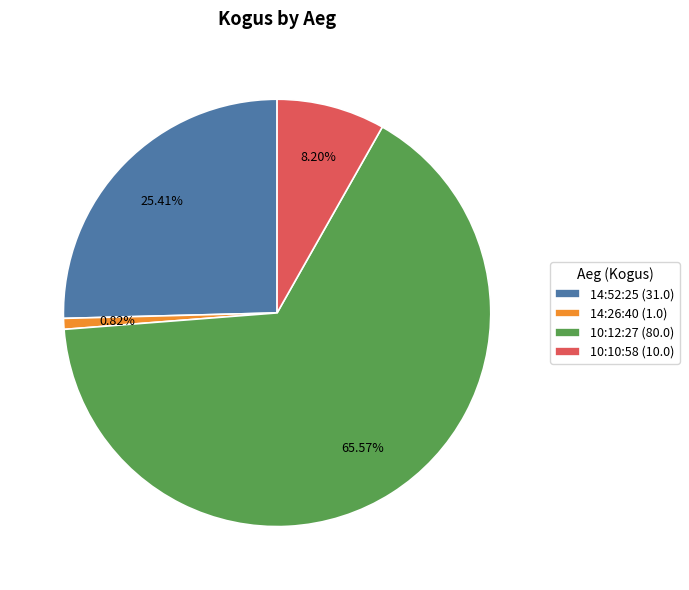

Does 14:52:25 account for over 50% of the chart?

No